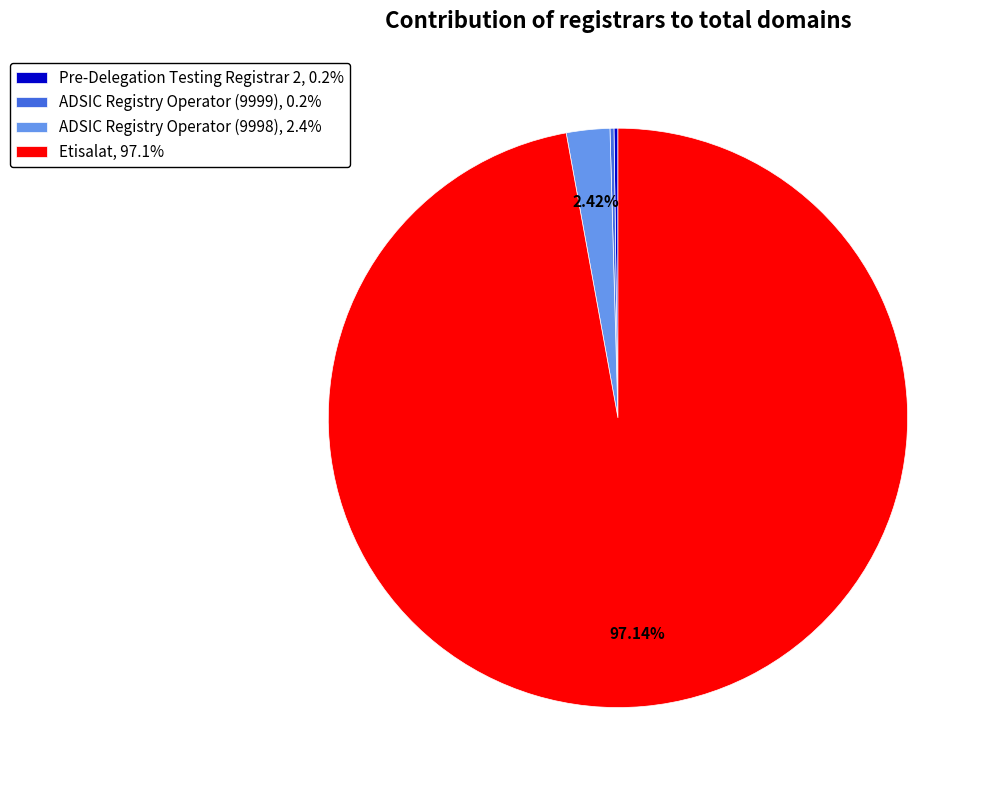

Is there any slice that represents more than half of the pie?

Yes